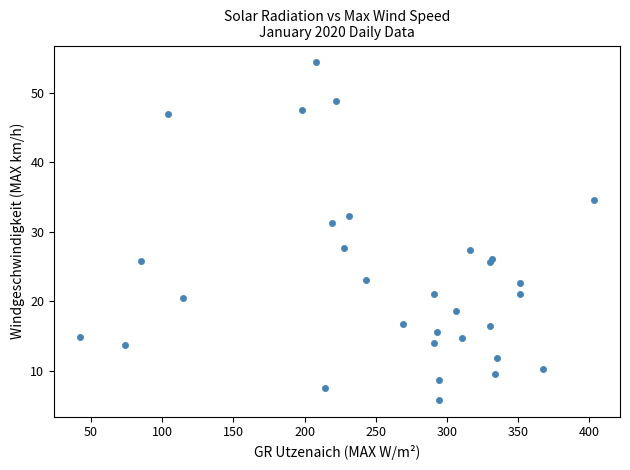

What Y value in the scatter plot is closest to 30?

31.2